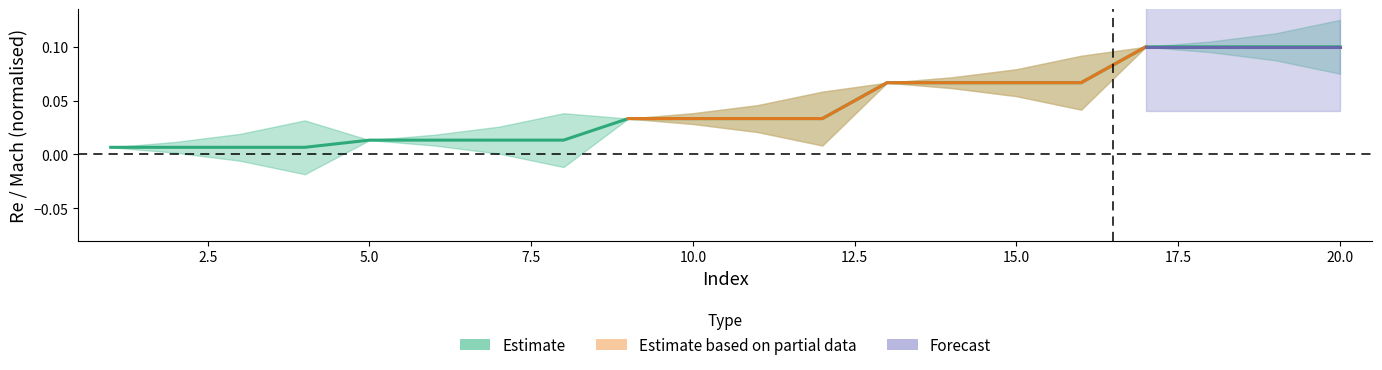

What is the change in value from 8 to 16?

+0.1